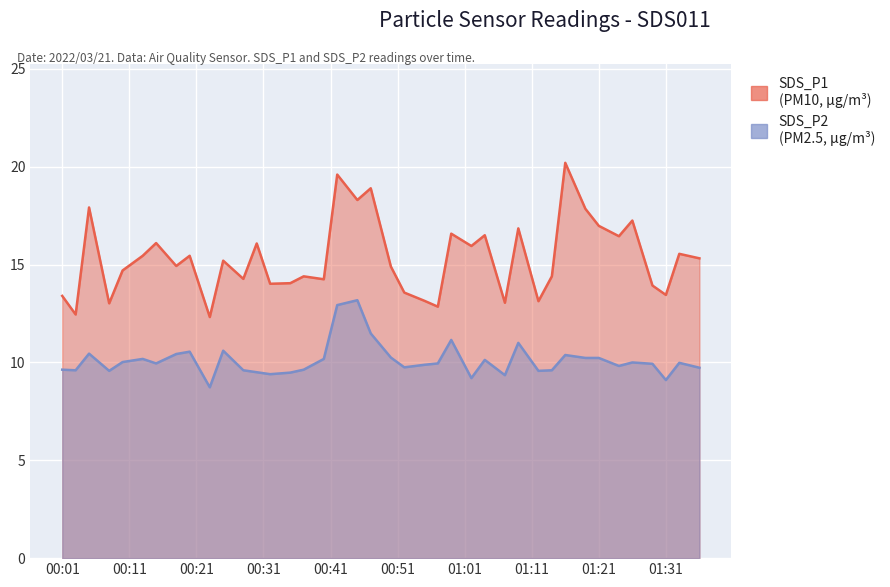

In SDS_P2, how many points are lower than both neighbors (excluding endpoints)?

11